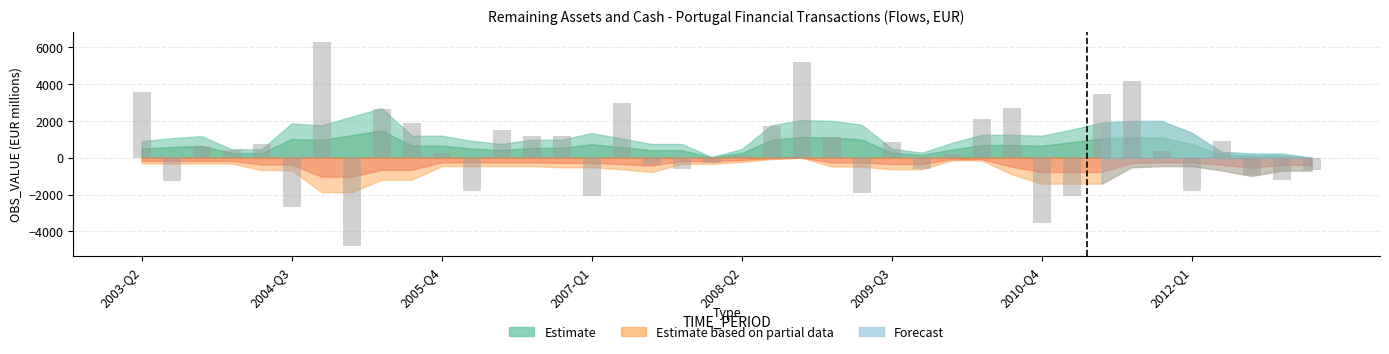

What is the value of the 34th bar from the left?

4189.0